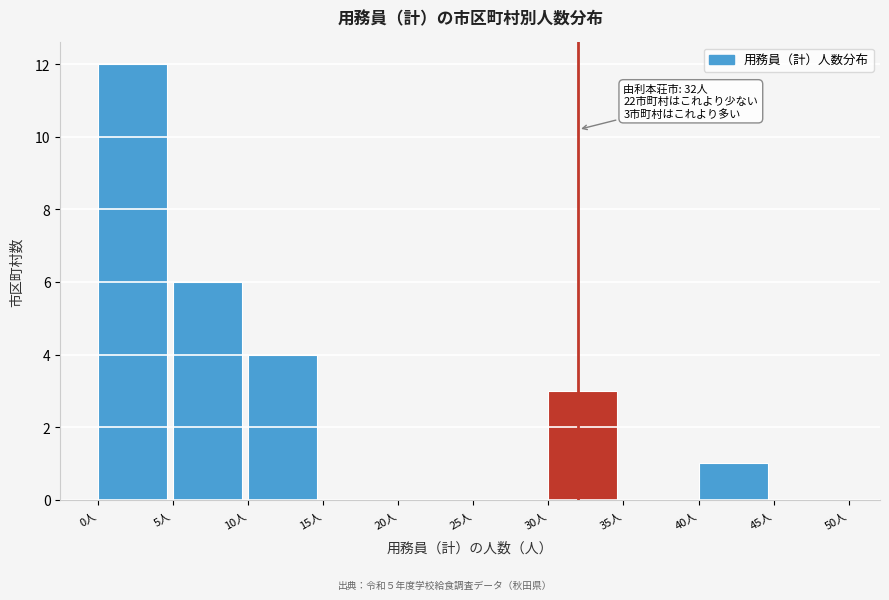

Over which range of the x-axis is the bar tallest?

0 to 5